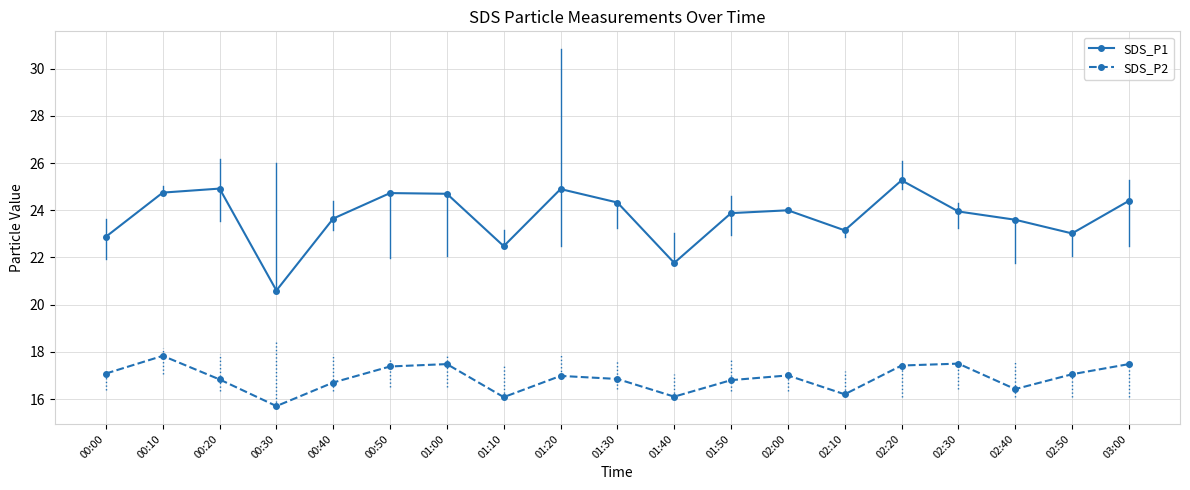

What is the total value across all series at 02:50?

40.1